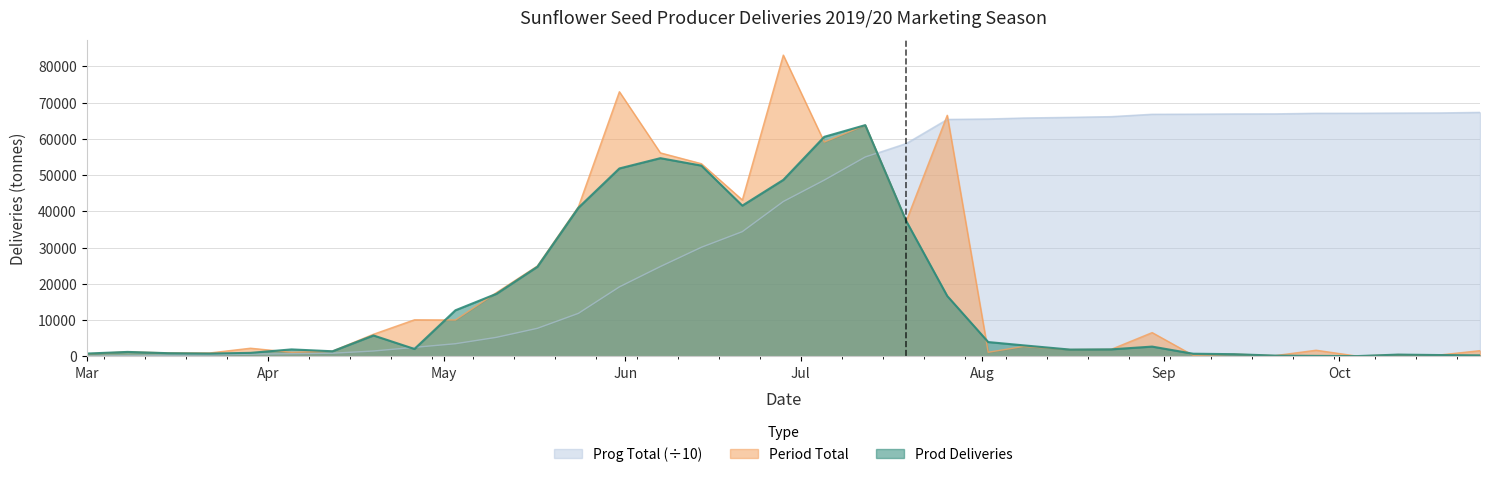

What position from the right is 2019-10-25?

1